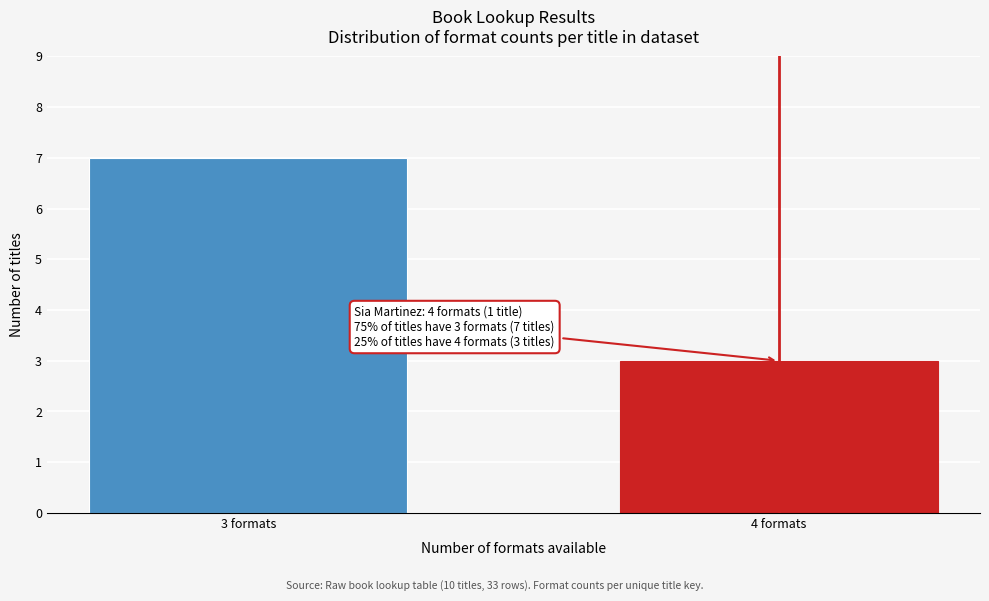

Reading left to right, what are all the values shown in this chart?

3 formats=7	4 formats=3